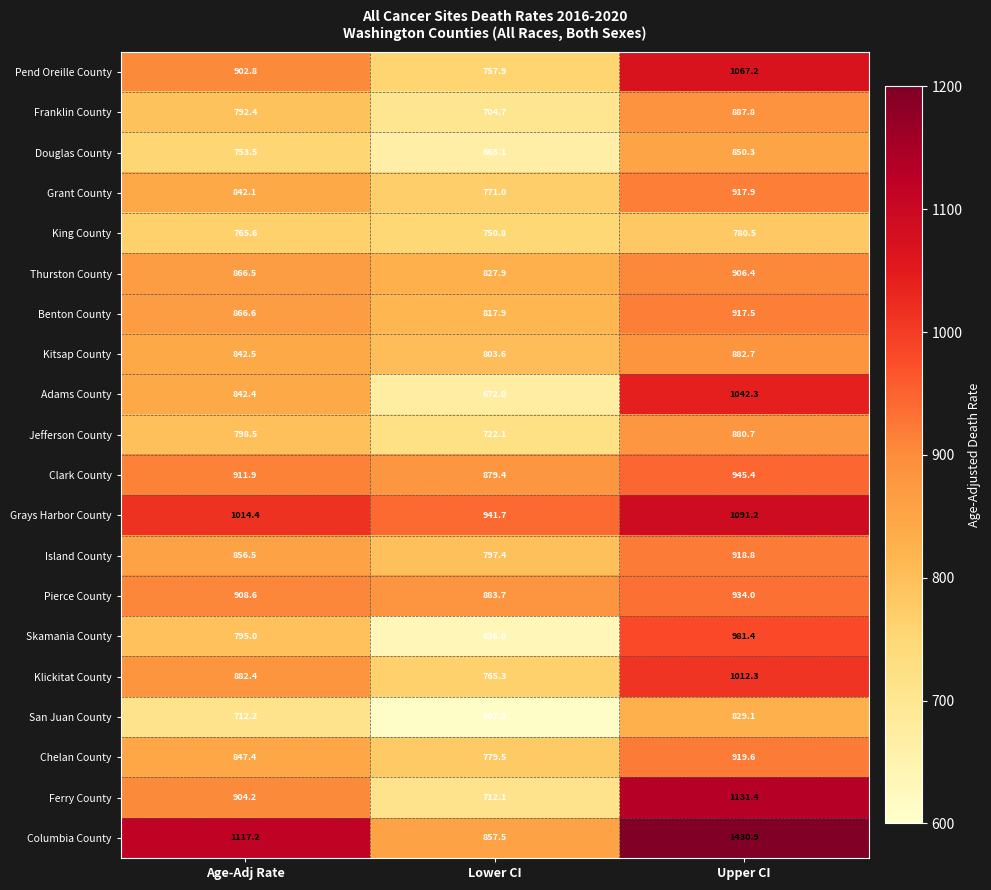

Which category has the lowest value across all series?

Lower CI